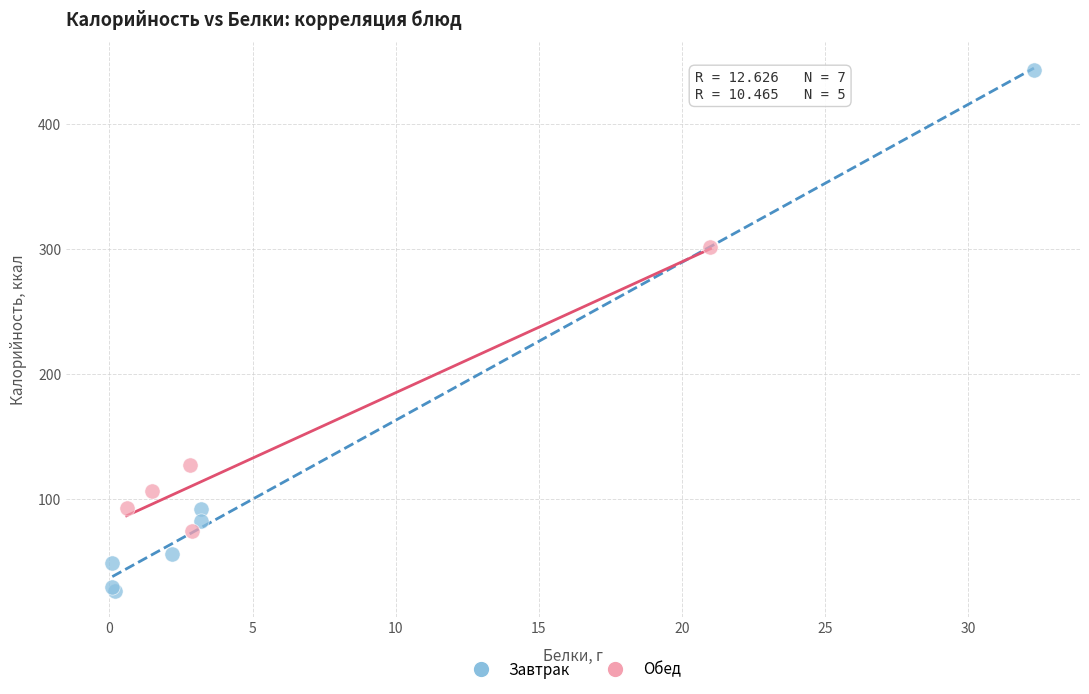

Which series contains the highest Y value?

Завтрак